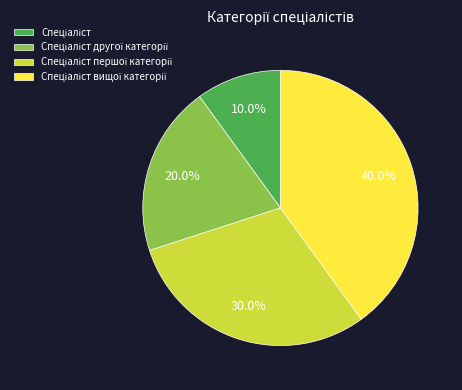

Is there any slice that represents more than half of the pie?

No